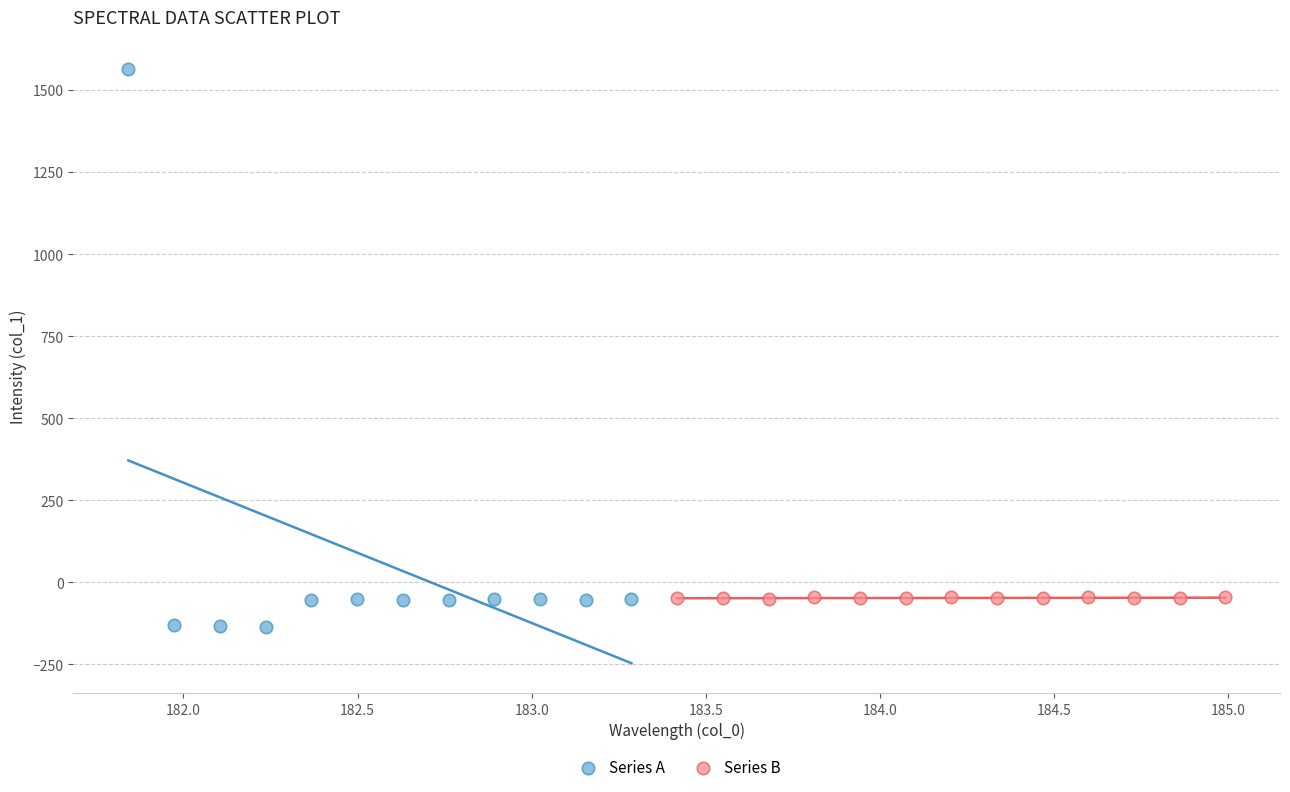

Which series contains the lowest Y value?

Series A